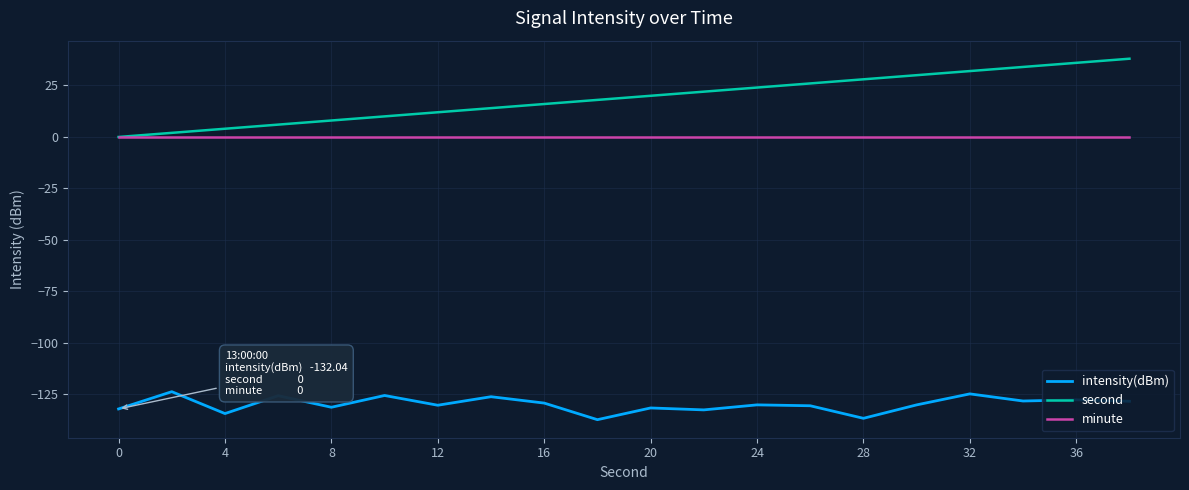

Which series has the largest total across all categories?

second